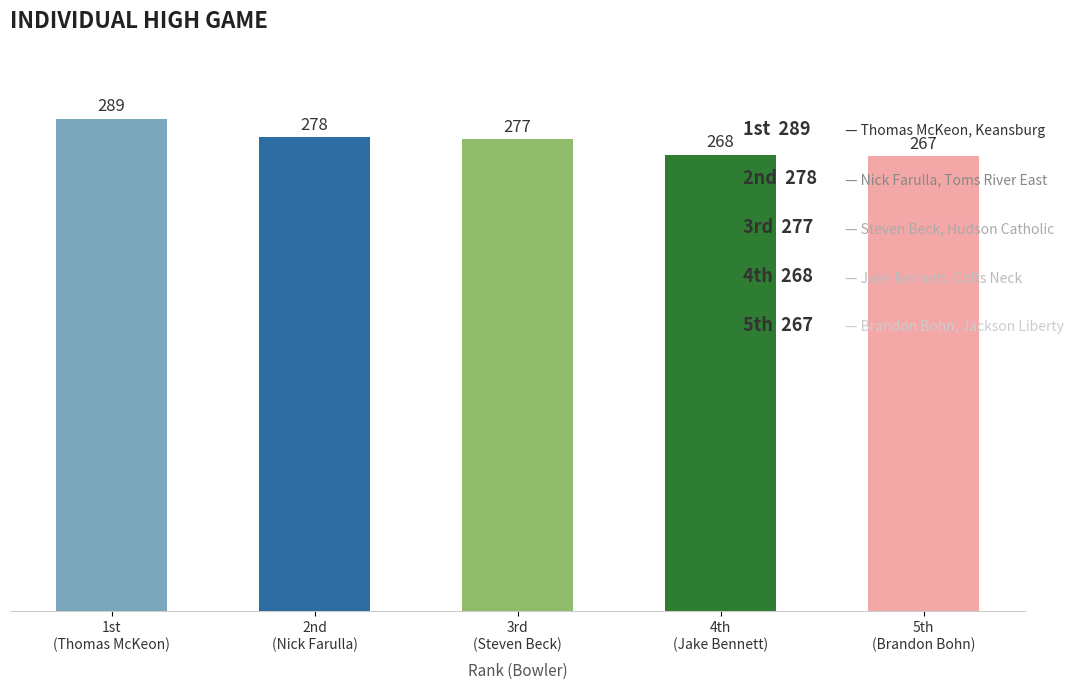

Is it true that the value at 2nd
(Nick Farulla) is 121?

False